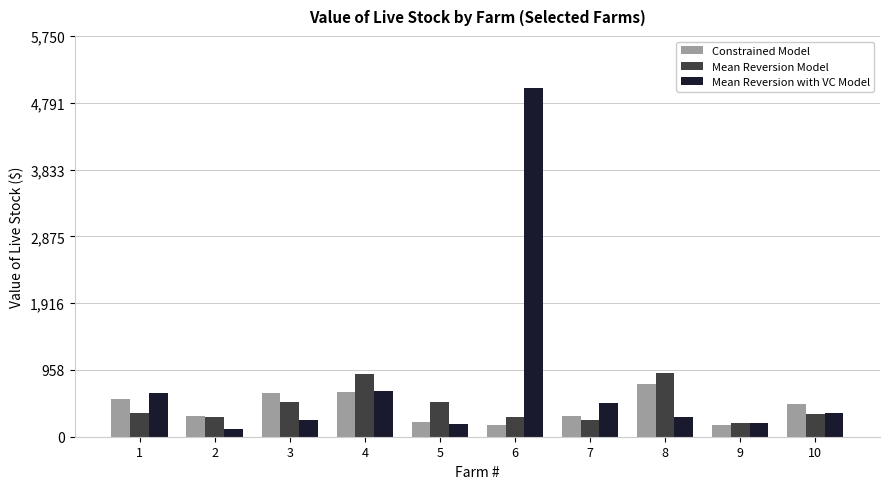

What is the spread (max minus min) of values at 3?

395